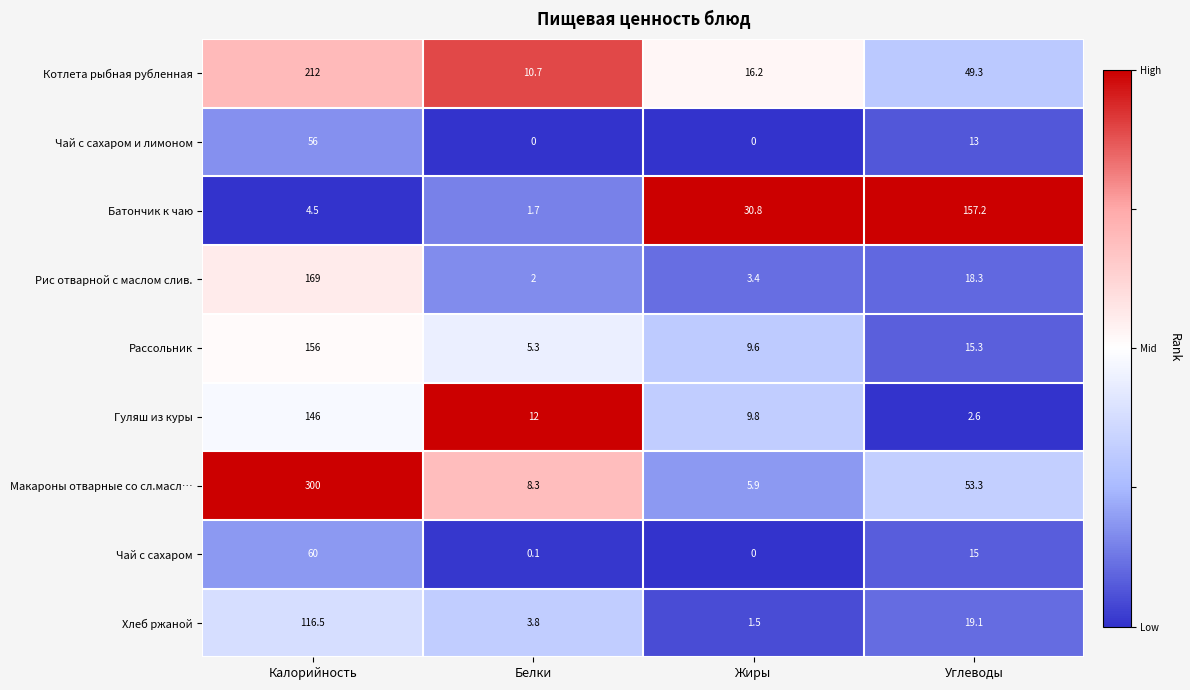

What is the sum of all Хлеб ржаной values?

140.9